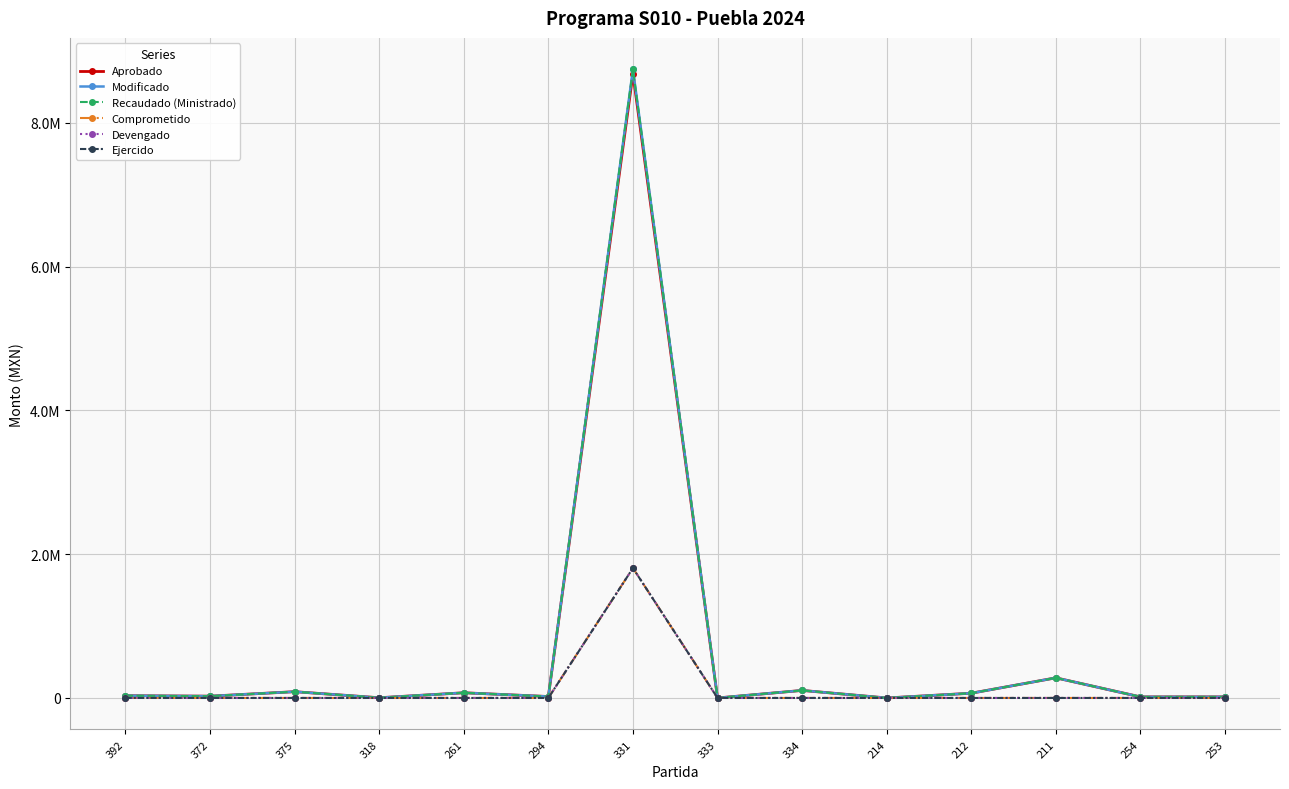

True or false: Recaudado (Ministrado) and Modificado intersect in this chart.

False